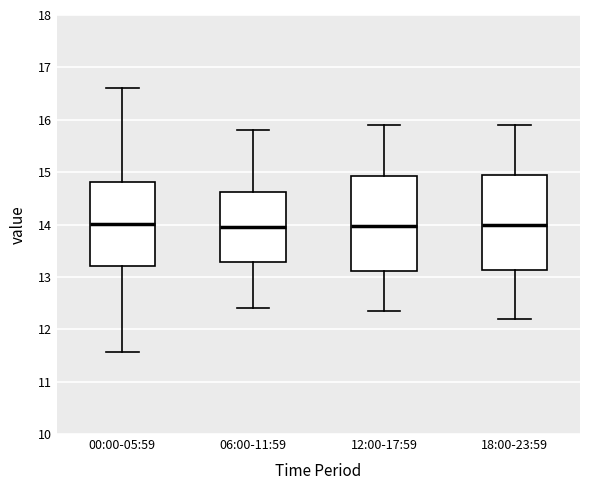

Where does the upper whisker of the box for 18:00-23:59 end on the y-axis? The values are not printed on the chart, so give them approximately, as read against the axis.

15.9